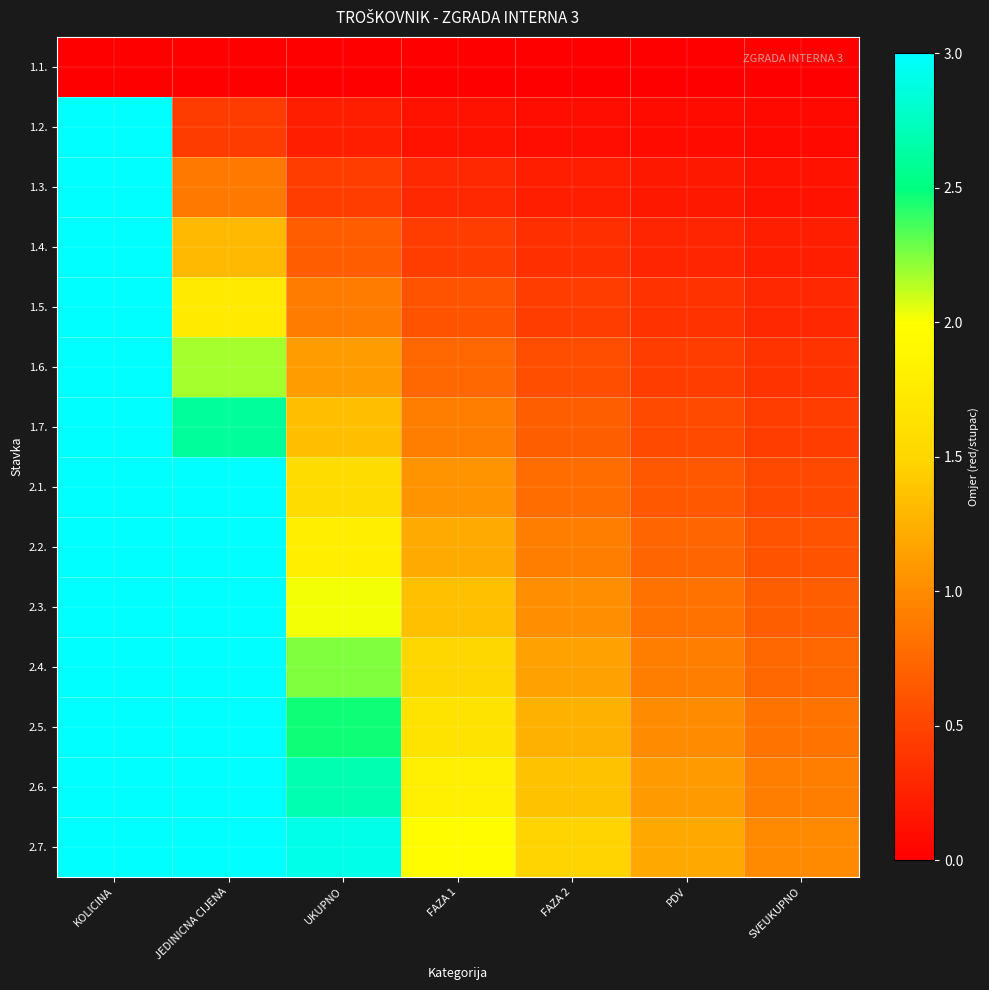

Between UKUPNO and PDV, which series saw the biggest shift?

2.7.